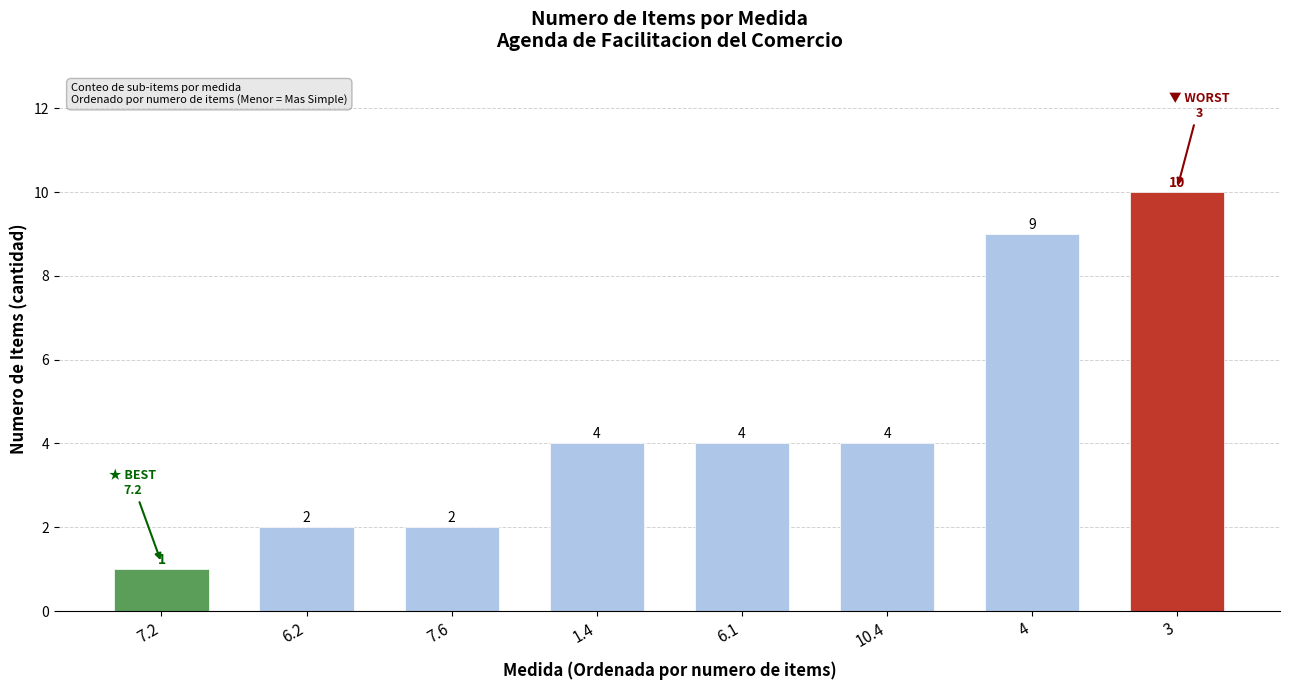

How many categories are shown in the chart?

8